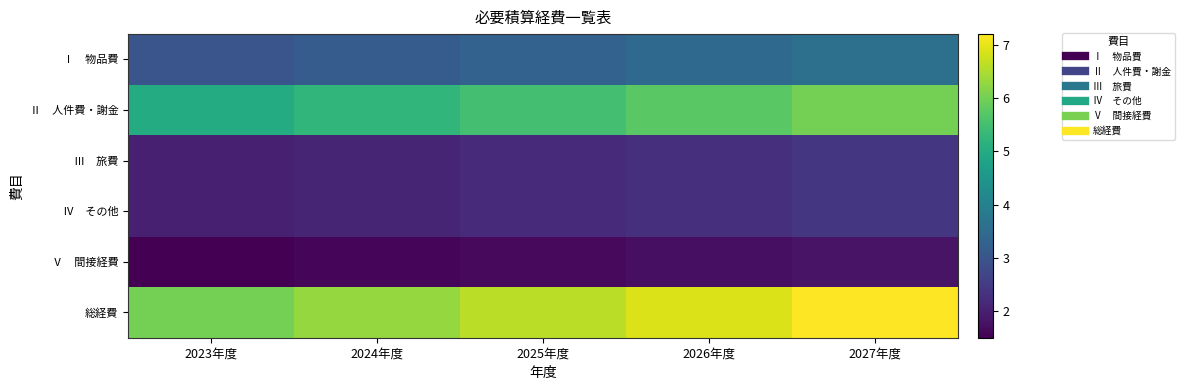

What is the smallest value displayed?

1.5